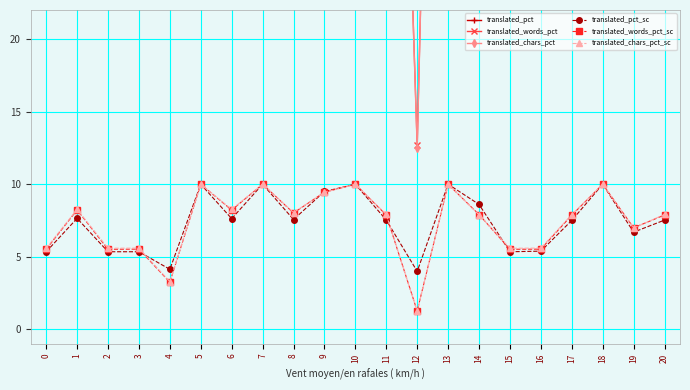

What are all the series names shown in the legend?

translated_pct, translated_words_pct, translated_chars_pct, translated_pct_sc, translated_words_pct_sc, translated_chars_pct_sc